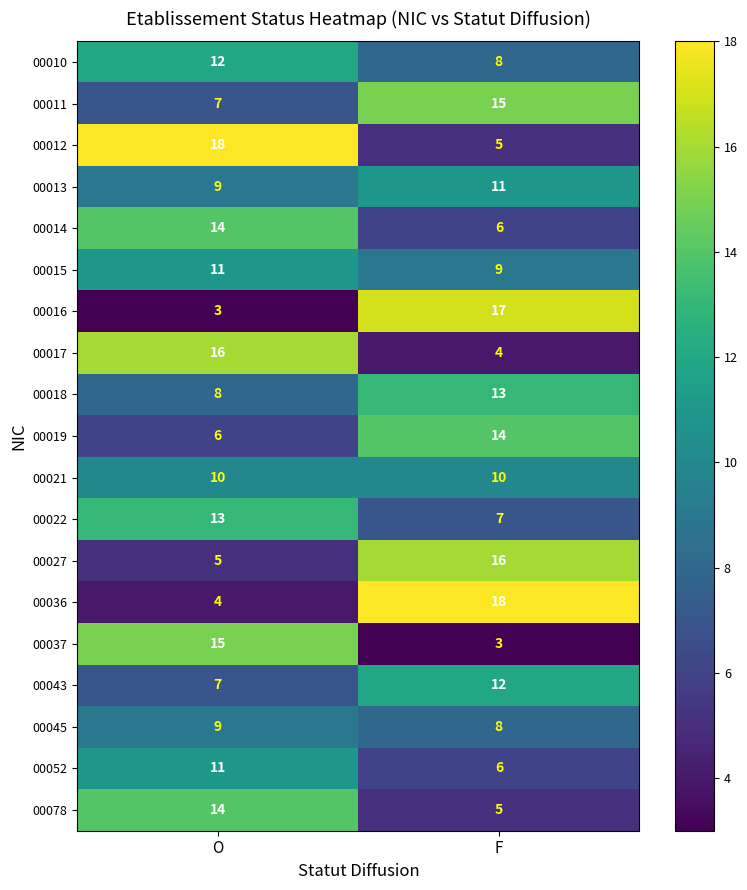

What is the minimum value shown in the chart?

3